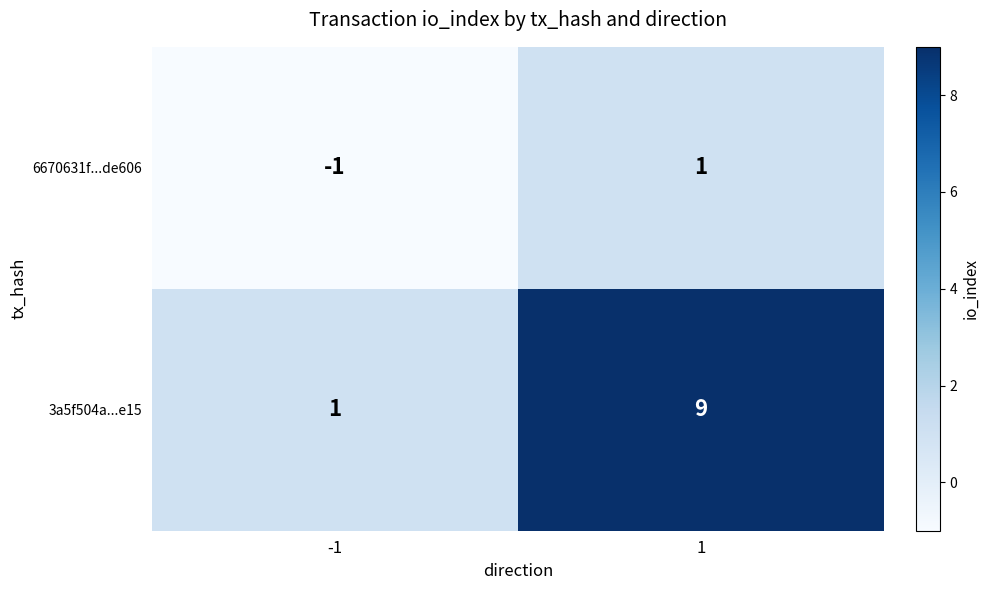

Reading right to left, list all the values displayed in this chart.

6670631f...de606: 1=1	-1=-1
3a5f504a...e15: 1=9	-1=1